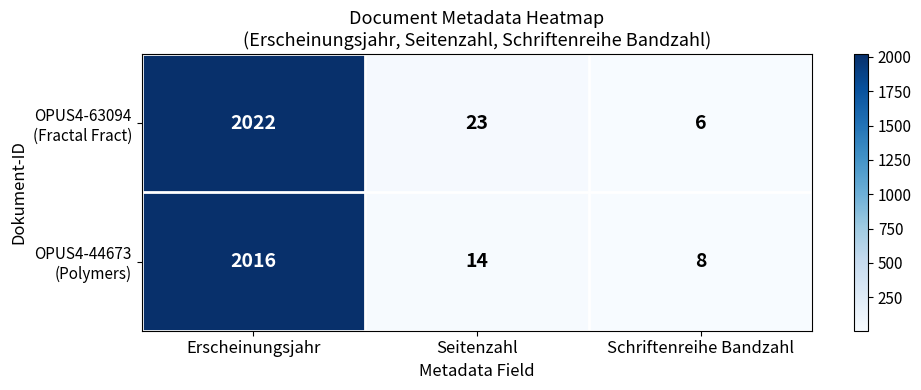

What is the spread (max minus min) of values at Seitenzahl?

9